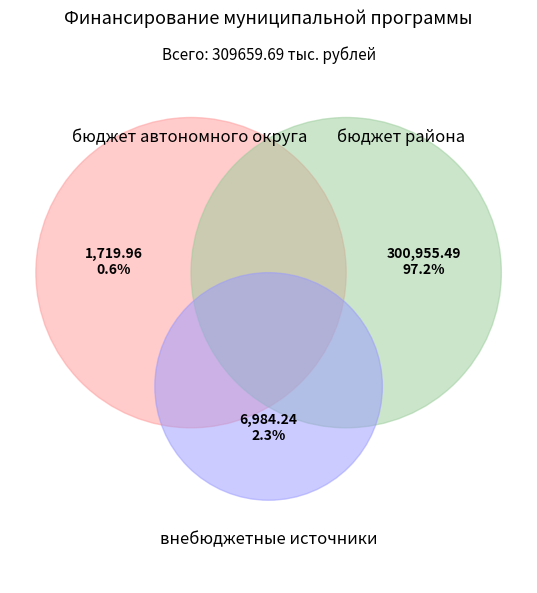

To the nearest percent, what is the difference between the largest and smallest slice percentages?

97%